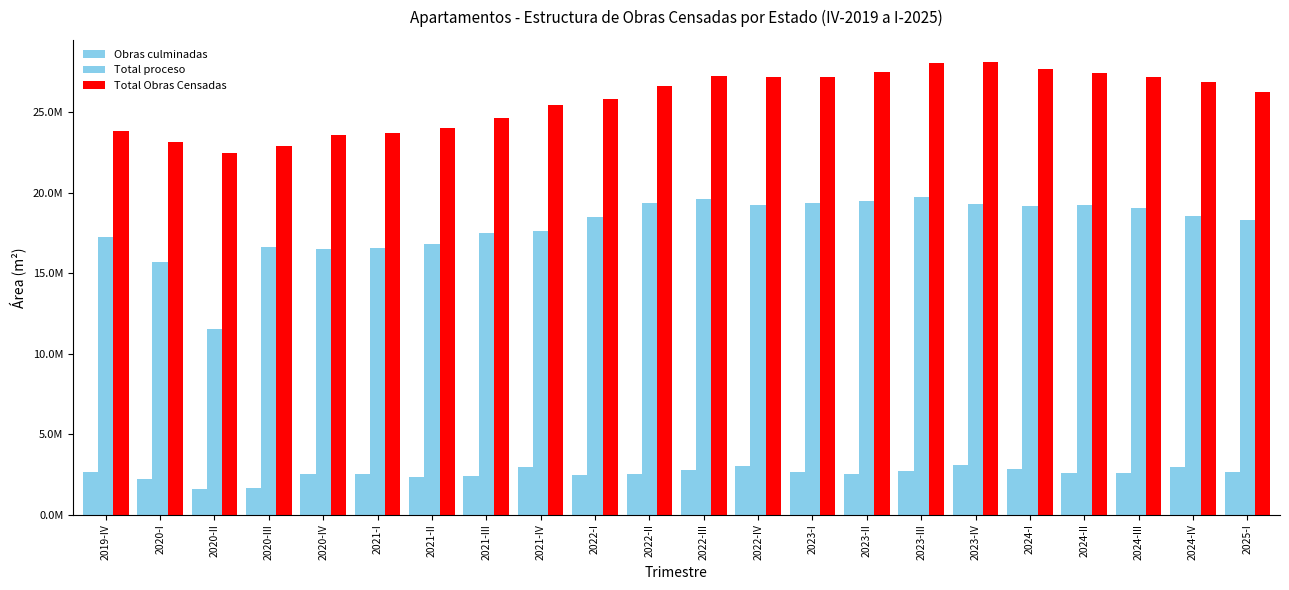

Are the bars grouped side by side (vs. stacked)?

Yes